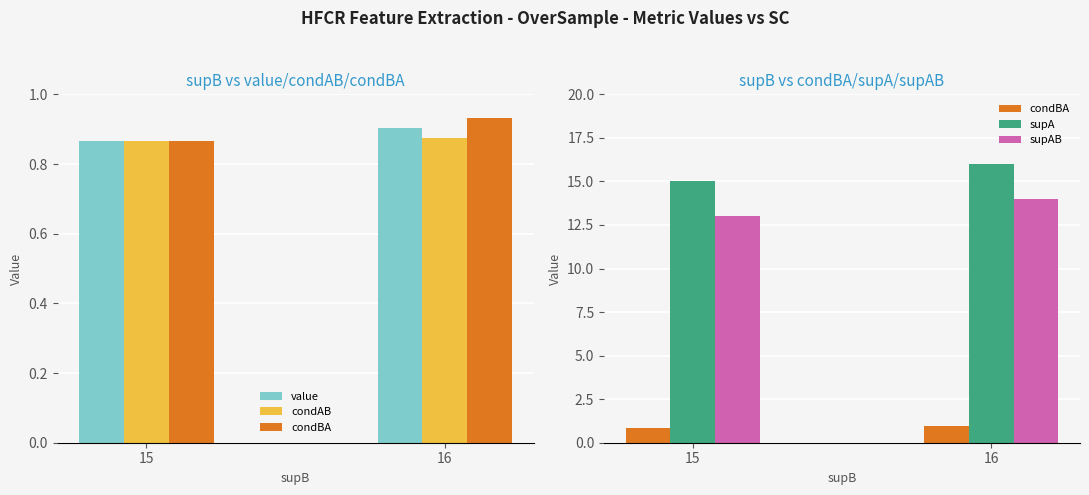

Which series has the largest total across all categories?

supA